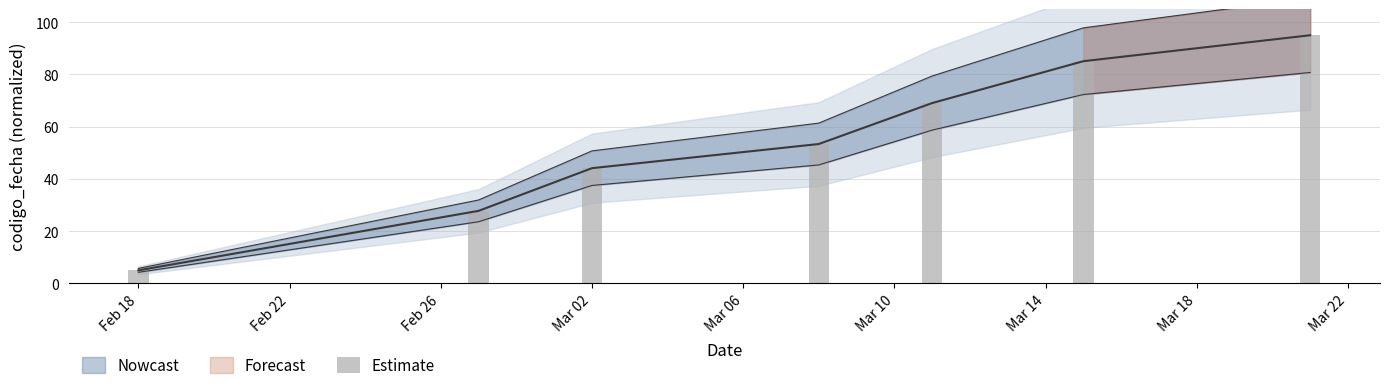

Approximately how many times larger is the value at Feb 18 compared to Mar 14?

0.1